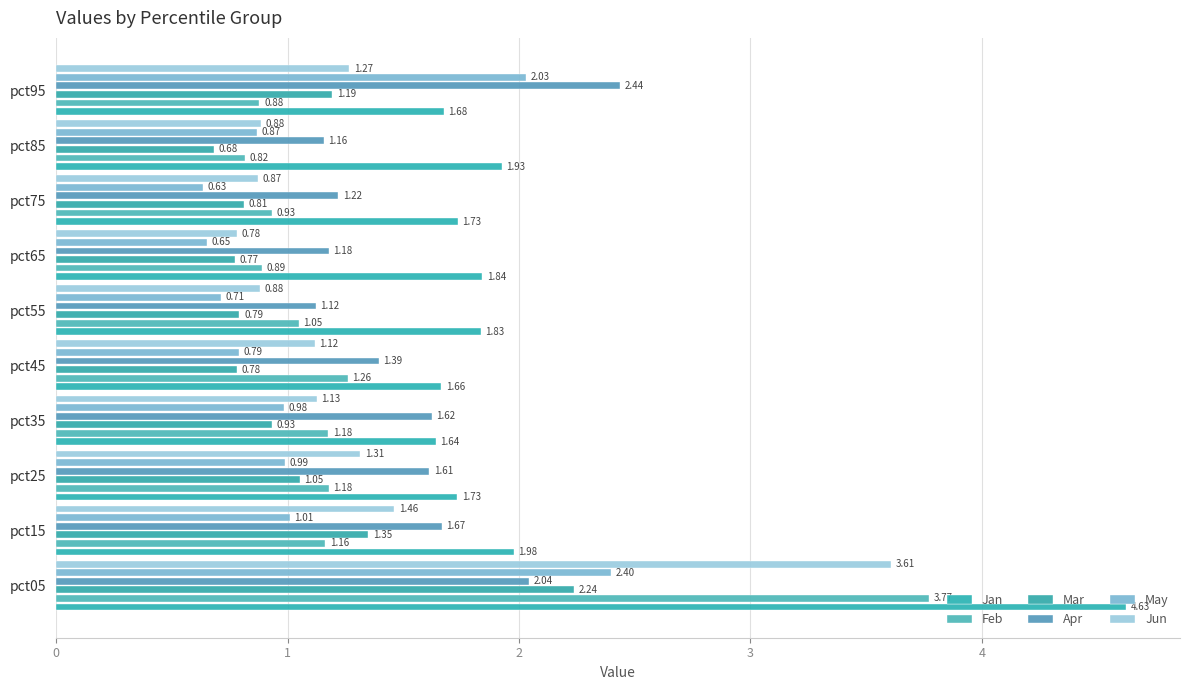

Which series has the widest spread of values?

Jan